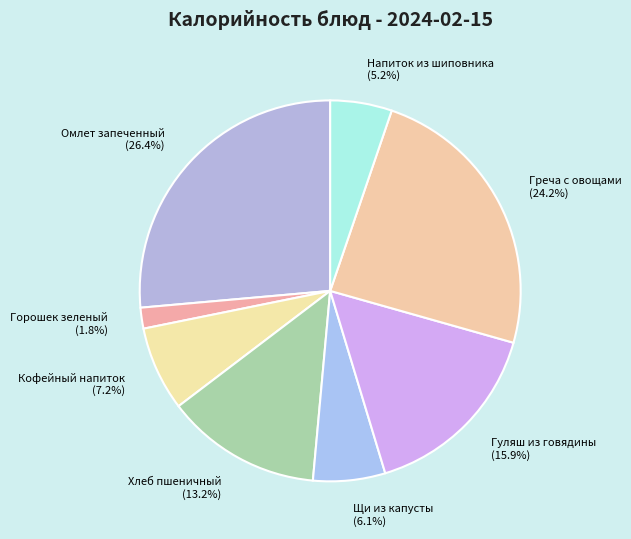

What portion of the pie excludes Кофейный напиток (7.2%)?

92.8%